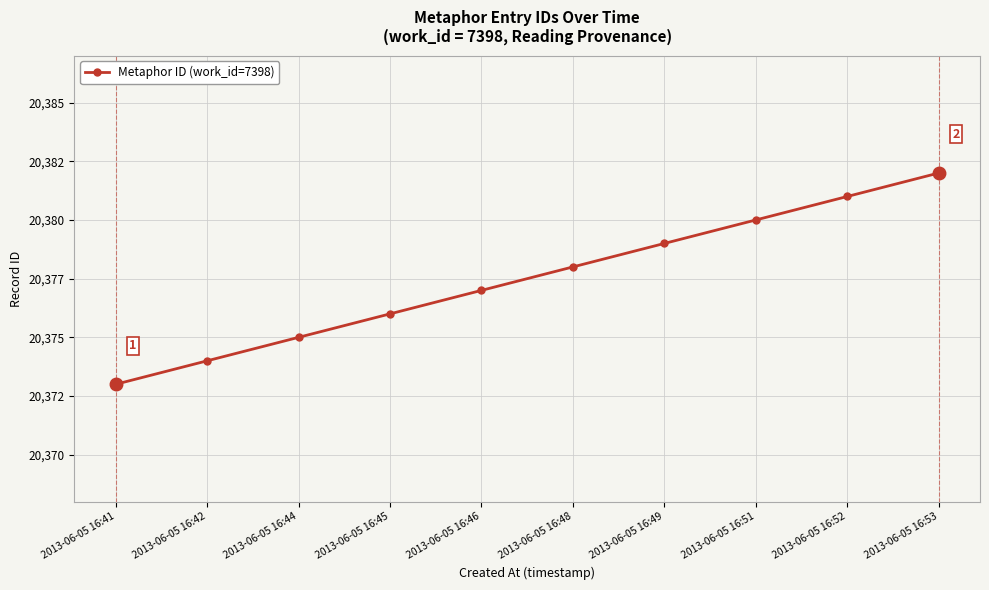

Reading left to right, transcribe all the data shown in this chart.

2013-06-05 16:41=20373	2013-06-05 16:42=20374	2013-06-05 16:44=20375	2013-06-05 16:45=20376	2013-06-05 16:46=20377	2013-06-05 16:48=20378	2013-06-05 16:49=20379	2013-06-05 16:51=20380	2013-06-05 16:52=20381	2013-06-05 16:53=20382